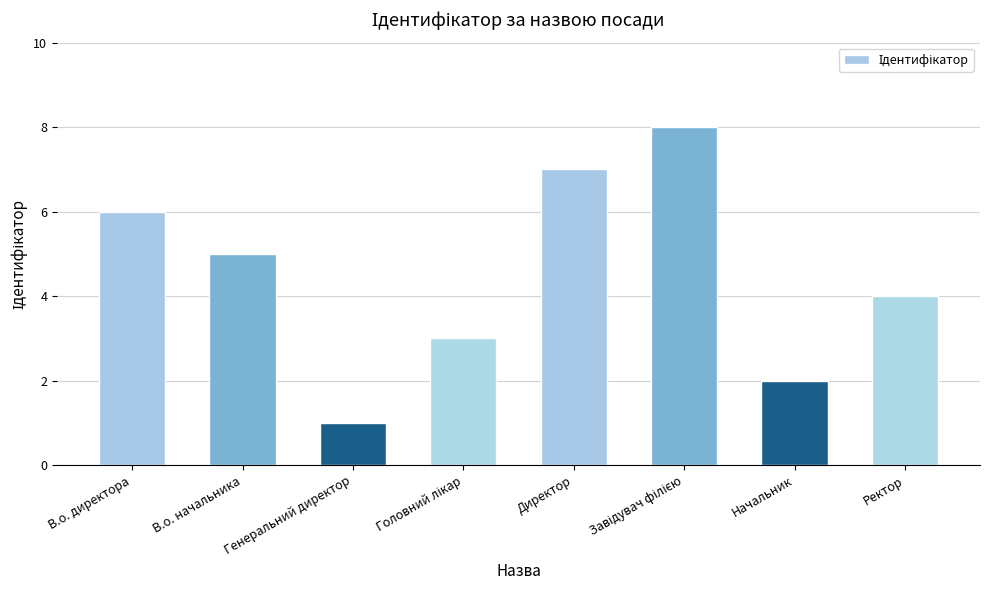

Are the bars grouped side by side (vs. stacked)?

No